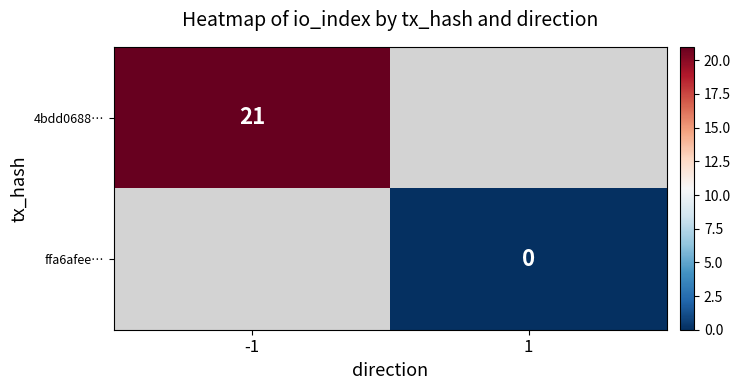

The value of 4bdd0688… at -1 is 33.5. True or false?

False